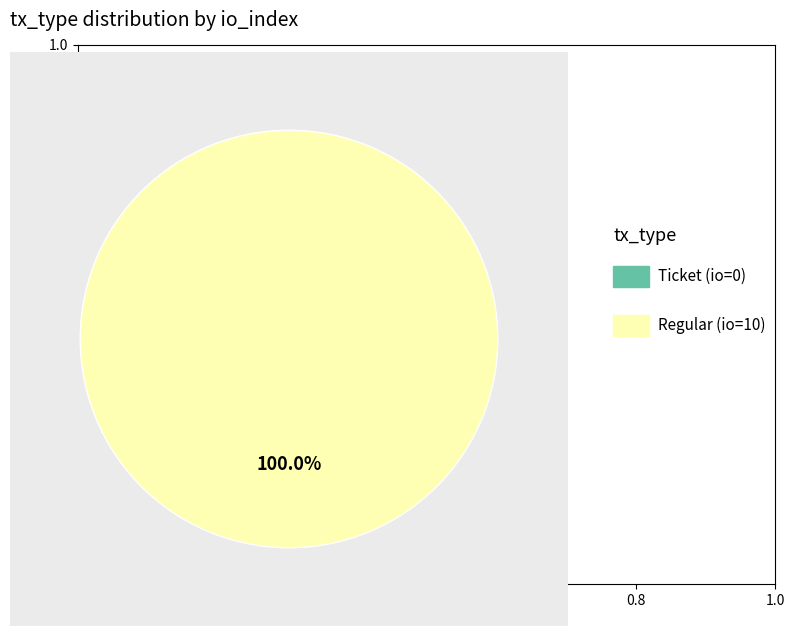

Is it true that Regular (io_index=10) is 99% of the pie?

False